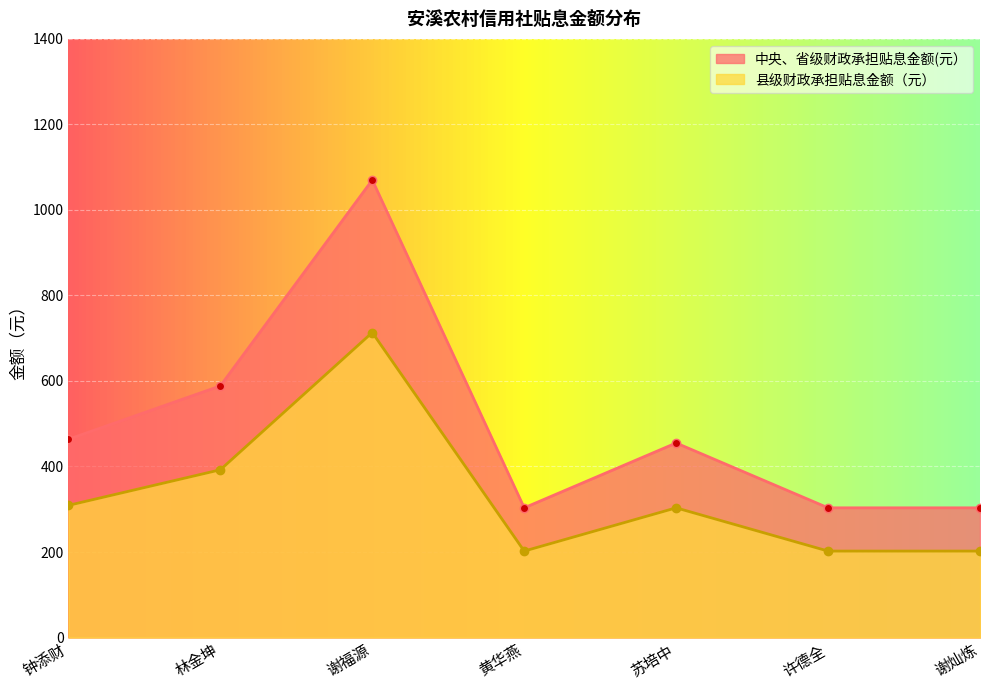

In 中央、省级财政承担贴息金额(元）, how many points are higher than both neighbors (excluding endpoints)?

2